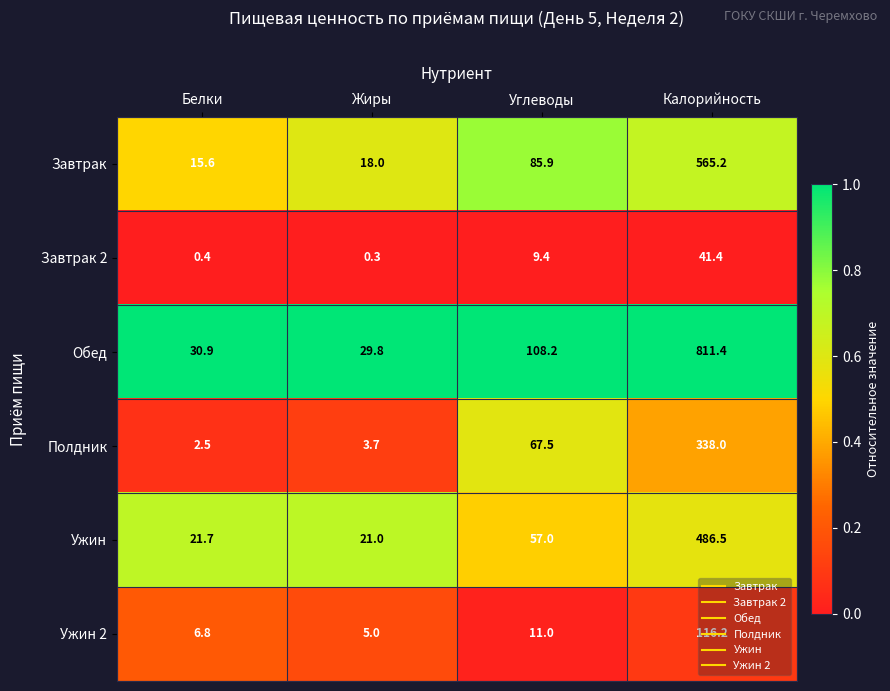

At which category is the sum across all series the highest?

Калорийность